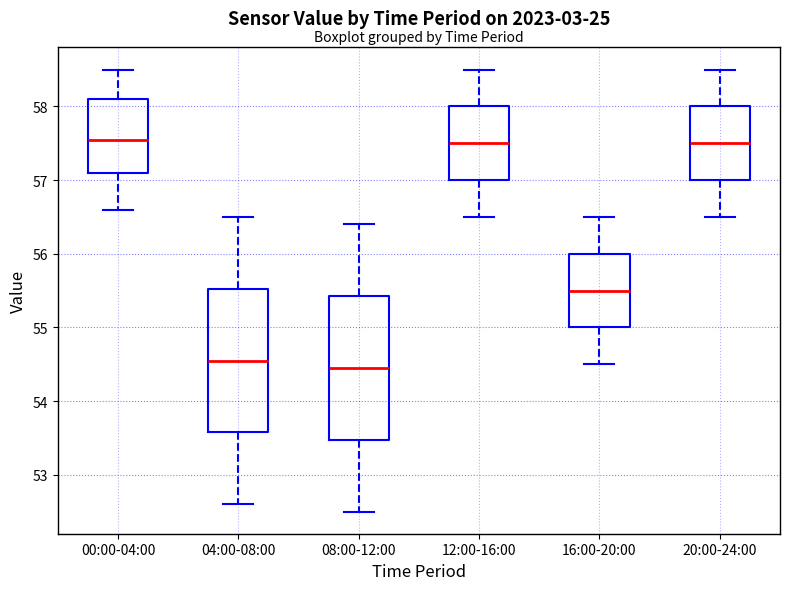

Reading left to right, read every box against the y-axis: the position of its median line, the range the box covers, and the ends of its whiskers. The values are not printed on the chart, so give them approximately, as read against the axis.

00:00-04:00: median 57.6, box 57.1 to 58.1, whiskers 56.6 to 58.5
04:00-08:00: median 54.6, box 53.6 to 55.5, whiskers 52.6 to 56.5
08:00-12:00: median 54.5, box 53.5 to 55.4, whiskers 52.5 to 56.4
12:00-16:00: median 57.5, box 57.0 to 58.0, whiskers 56.5 to 58.5
16:00-20:00: median 55.5, box 55.0 to 56.0, whiskers 54.5 to 56.5
20:00-24:00: median 57.5, box 57.0 to 58.0, whiskers 56.5 to 58.5